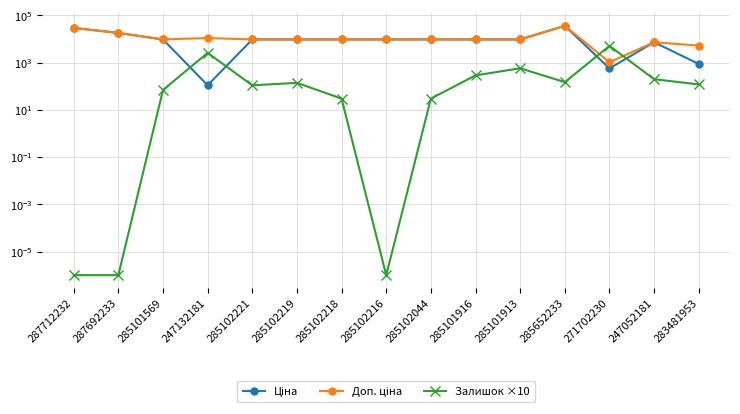

The Залишок ×10 series shows 72.0 at 285102221. True or false?

False